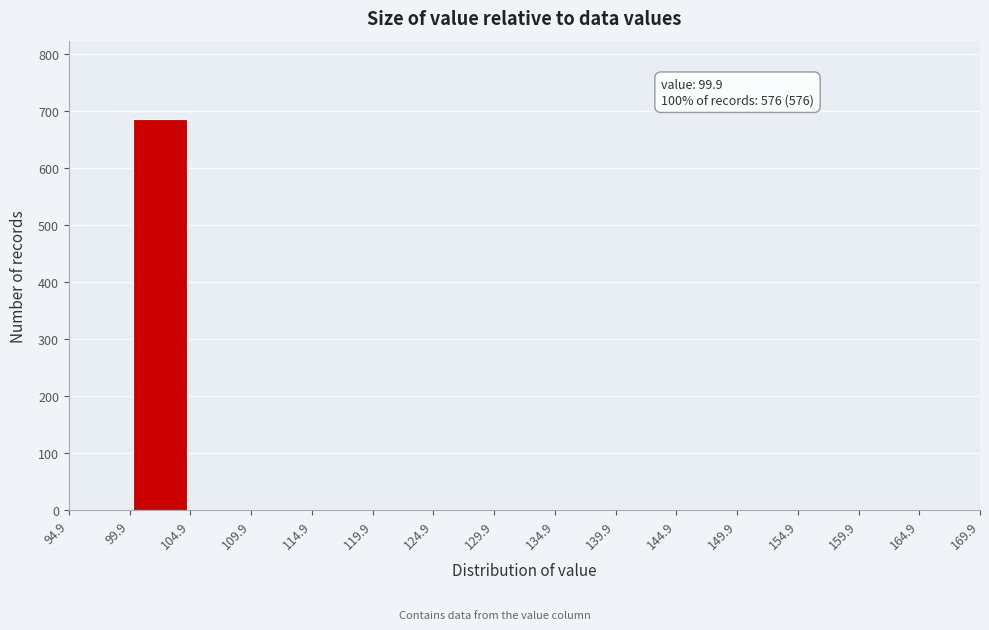

Over which range of the x-axis is the bar tallest?

99.9 to 104.9